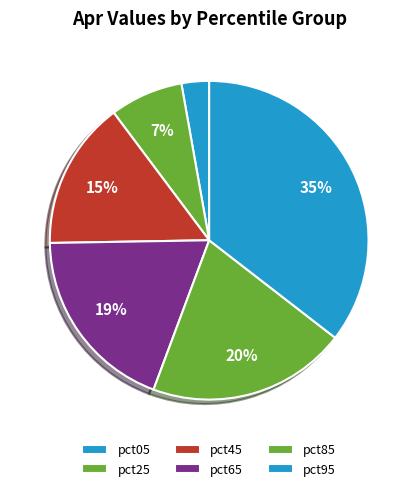

To the nearest percent, what is the average slice percentage?

17%